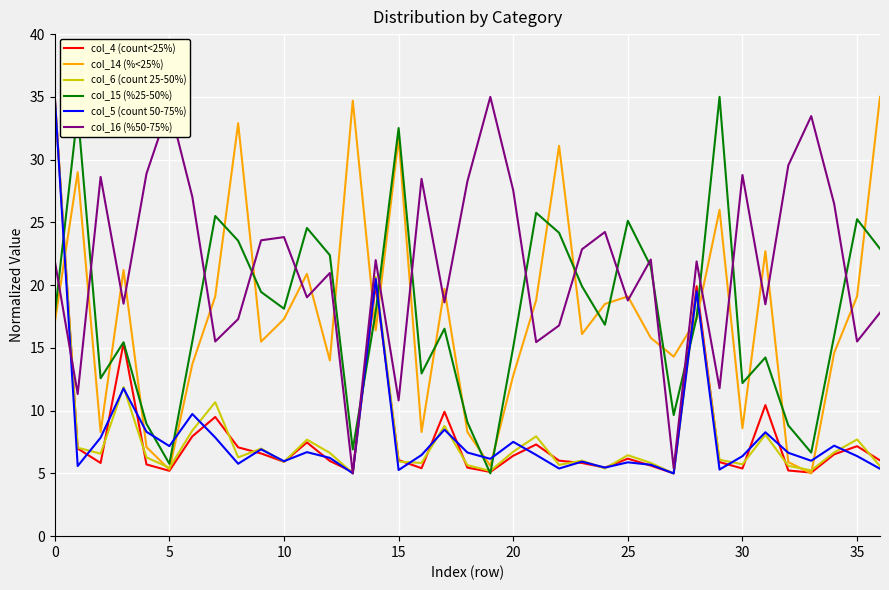

What is the smallest value displayed?

5.0